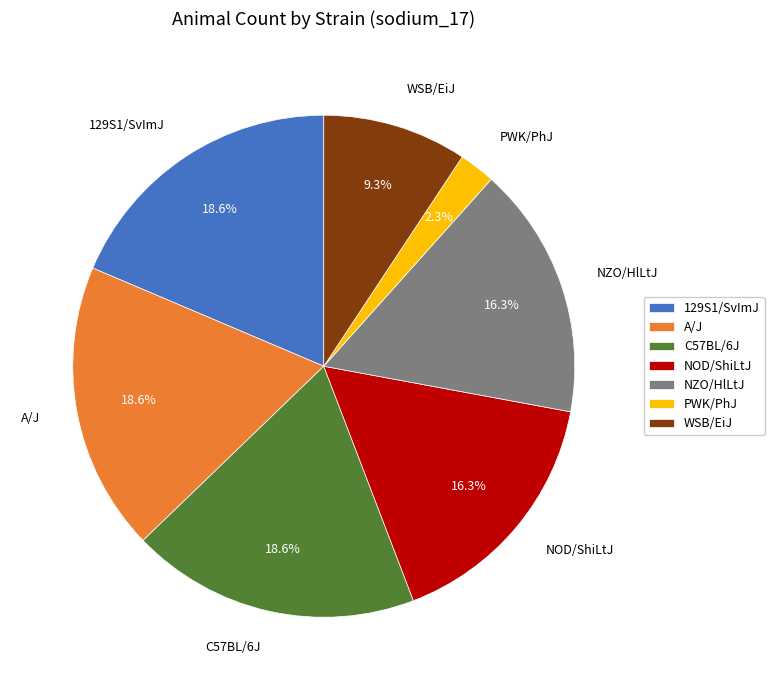

To the nearest percent, what is the combined percentage of A/J and NZO/HlLtJ?

35%